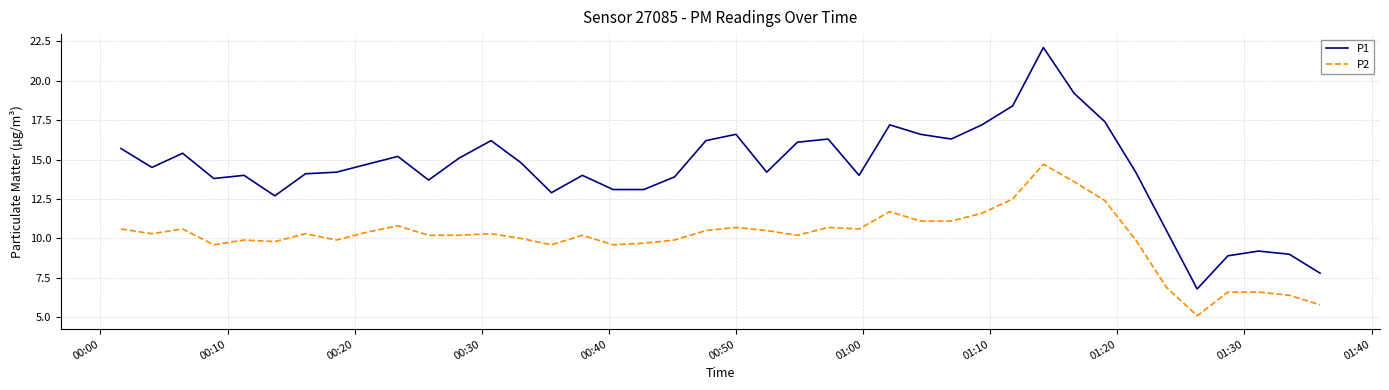

What is the sum of all P1 values?

575.3